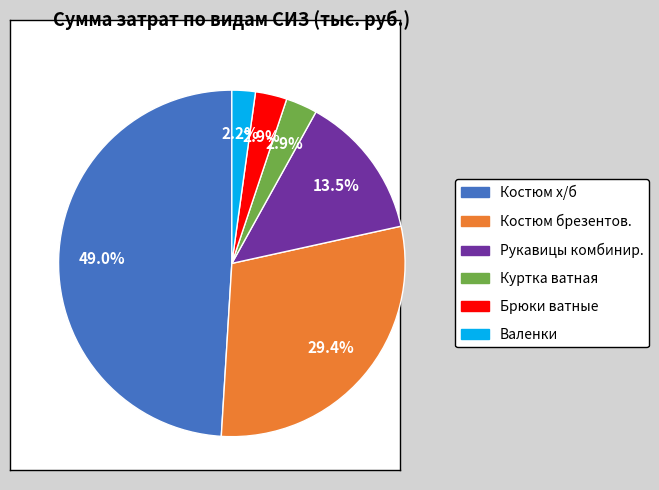

How much of the chart is everything except Валенки?

97.8%